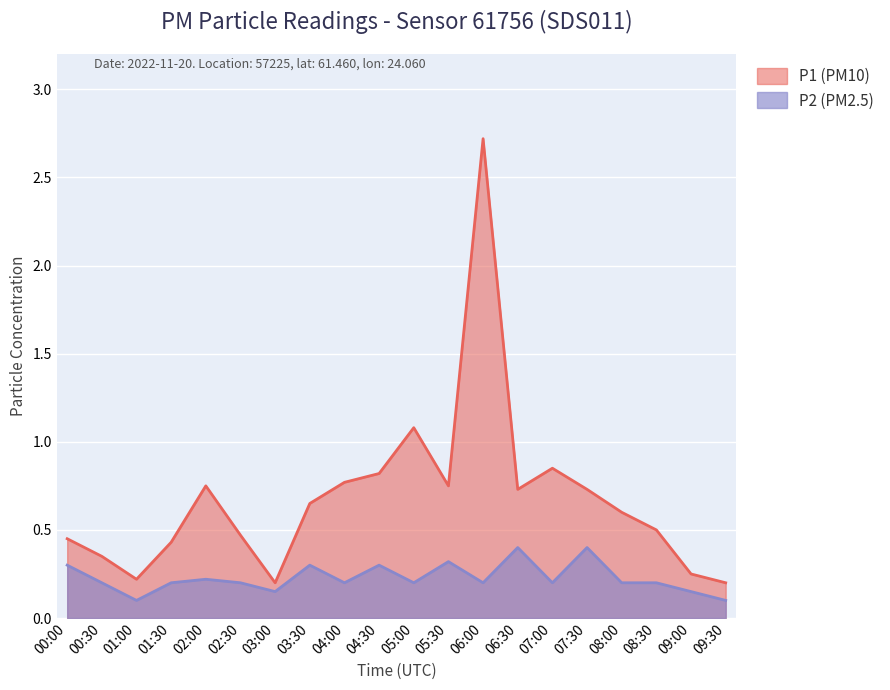

At which category does P1 reach its first local peak?

02:00